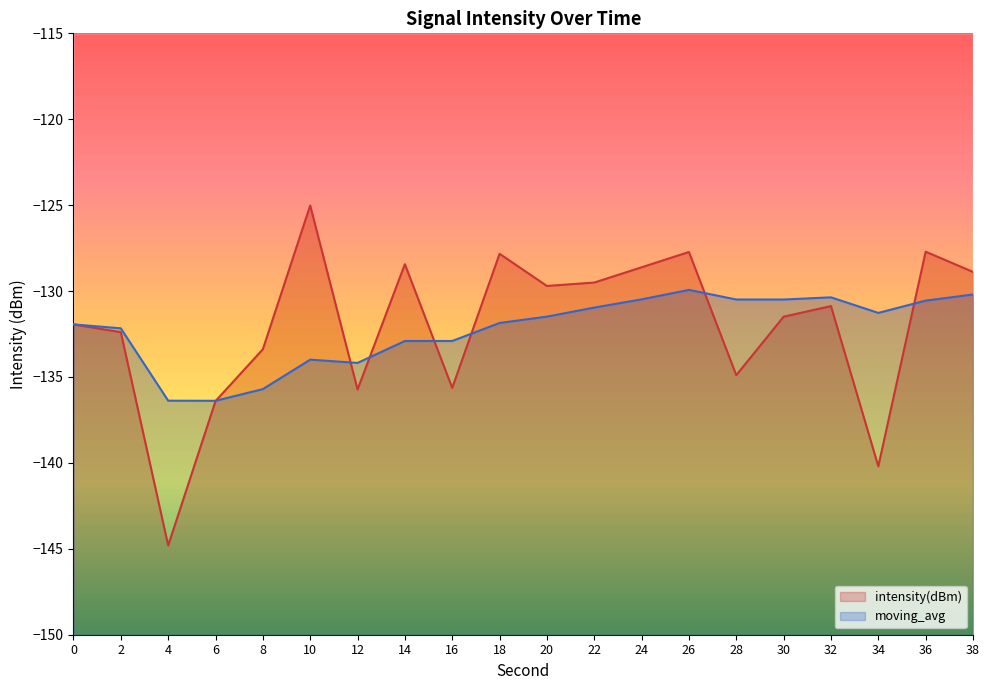

Reading right to left, transcribe all the data shown in this chart.

intensity(dBm): 38=-128.9	36=-127.7	34=-140.2	32=-130.9	30=-131.5	28=-134.9	26=-127.7	24=-128.6	22=-129.5	20=-129.7	18=-127.8	16=-135.6	14=-128.4	12=-135.7	10=-125.0	8=-133.4	6=-136.4	4=-144.8	2=-132.4	0=-131.9
moving_avg: 38=-130.2	36=-130.6	34=-131.3	32=-130.4	30=-130.5	28=-130.5	26=-129.9	24=-130.5	22=-131.0	20=-131.5	18=-131.9	16=-132.9	14=-132.9	12=-134.2	10=-134.0	8=-135.7	6=-136.4	4=-136.4	2=-132.2	0=-131.9